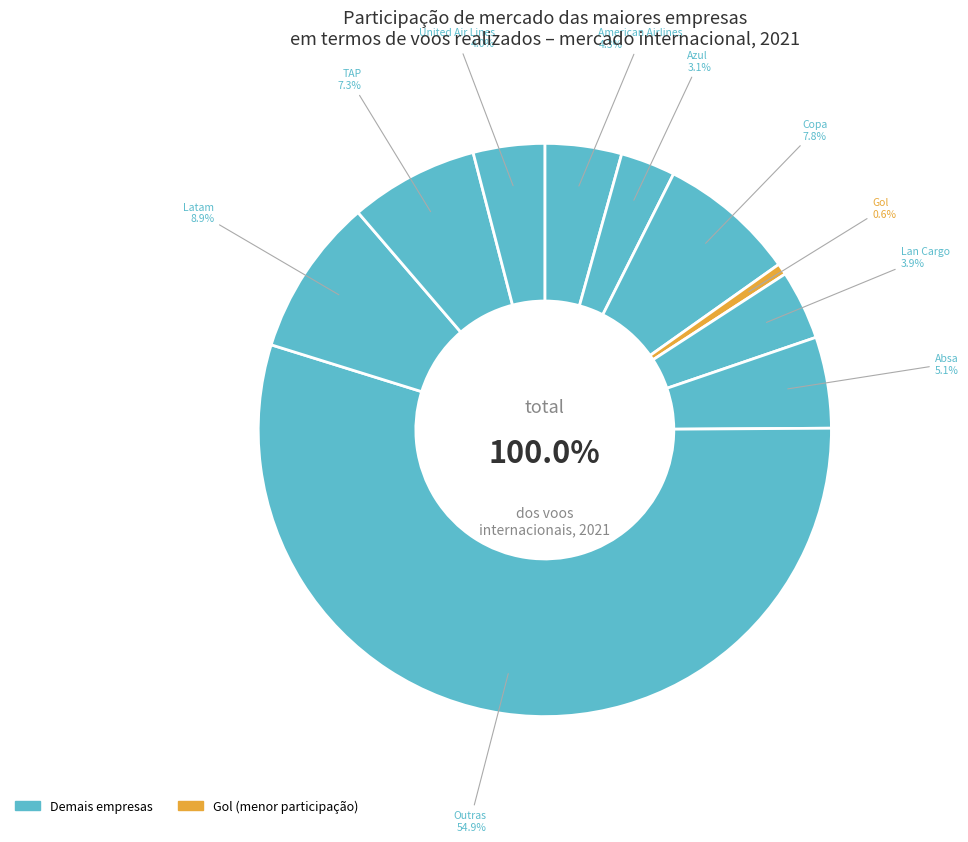

Rank the categories by value from lowest to highest.

Gol, Azul, Lan Cargo, United Air Lines, American Airlines, Absa, TAP, Copa, Latam, Outras